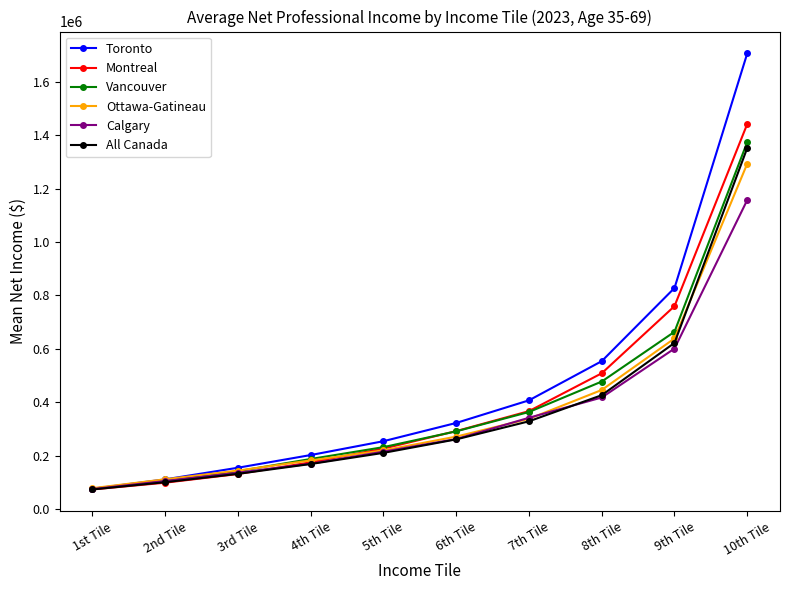

What is the minimum value shown in the chart?

72930